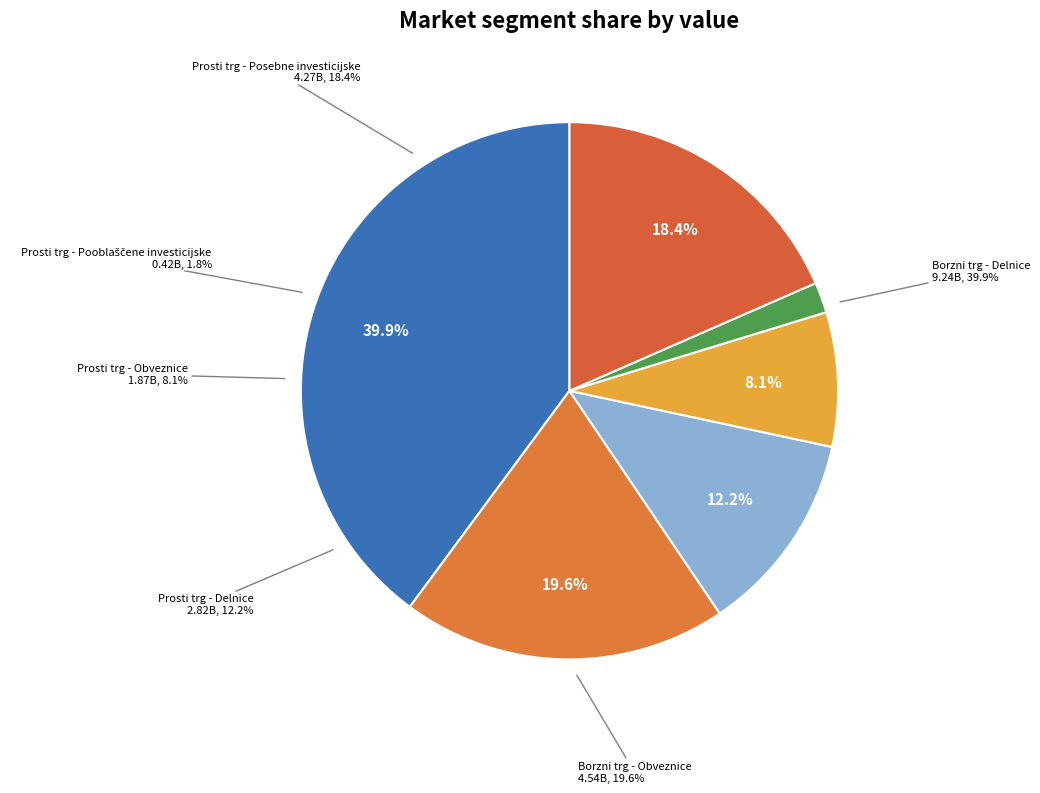

Rank the categories by value from highest to lowest.

Borzni trg - Delnice, Borzni trg - Obveznice, Prosti trg - Posebne investicijske, Prosti trg - Delnice, Prosti trg - Obveznice, Prosti trg - Pooblaščene investicijske